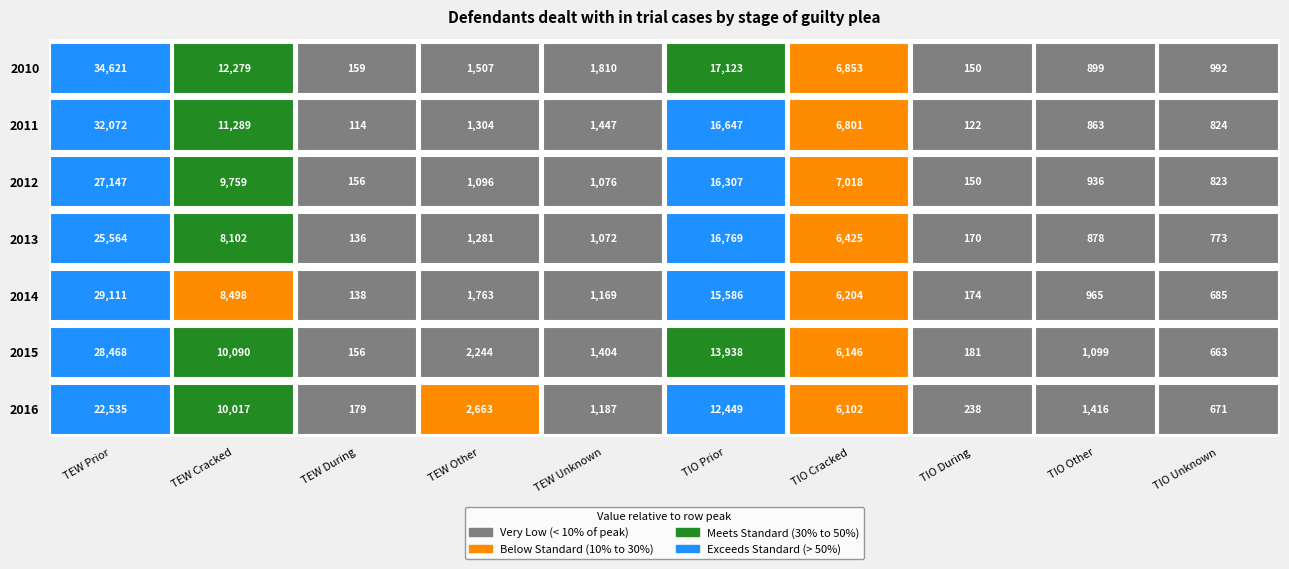

What is the difference between the maximum and minimum values in the 2016 series?

22356